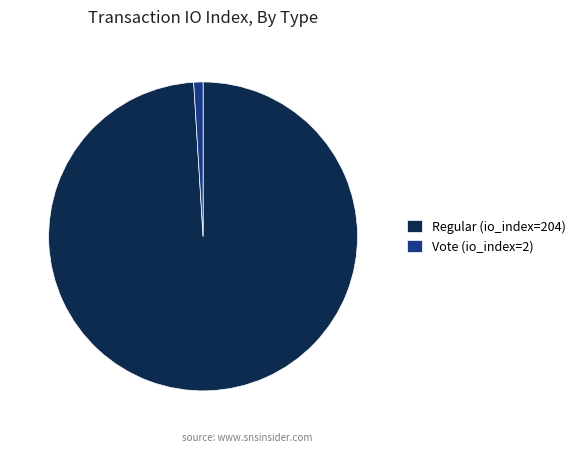

Which category has the smallest portion of the pie?

Vote (io_index=2)